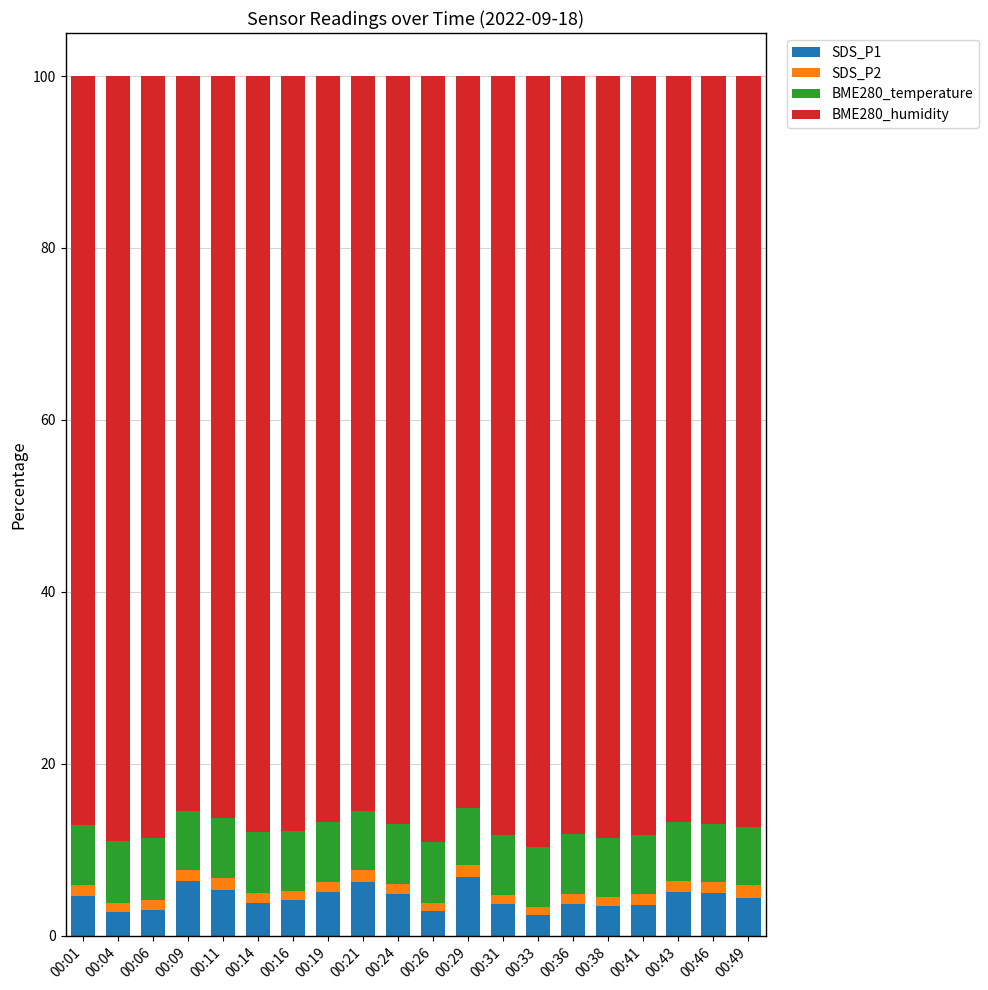

What is the maximum value for SDS_P1?

6.9